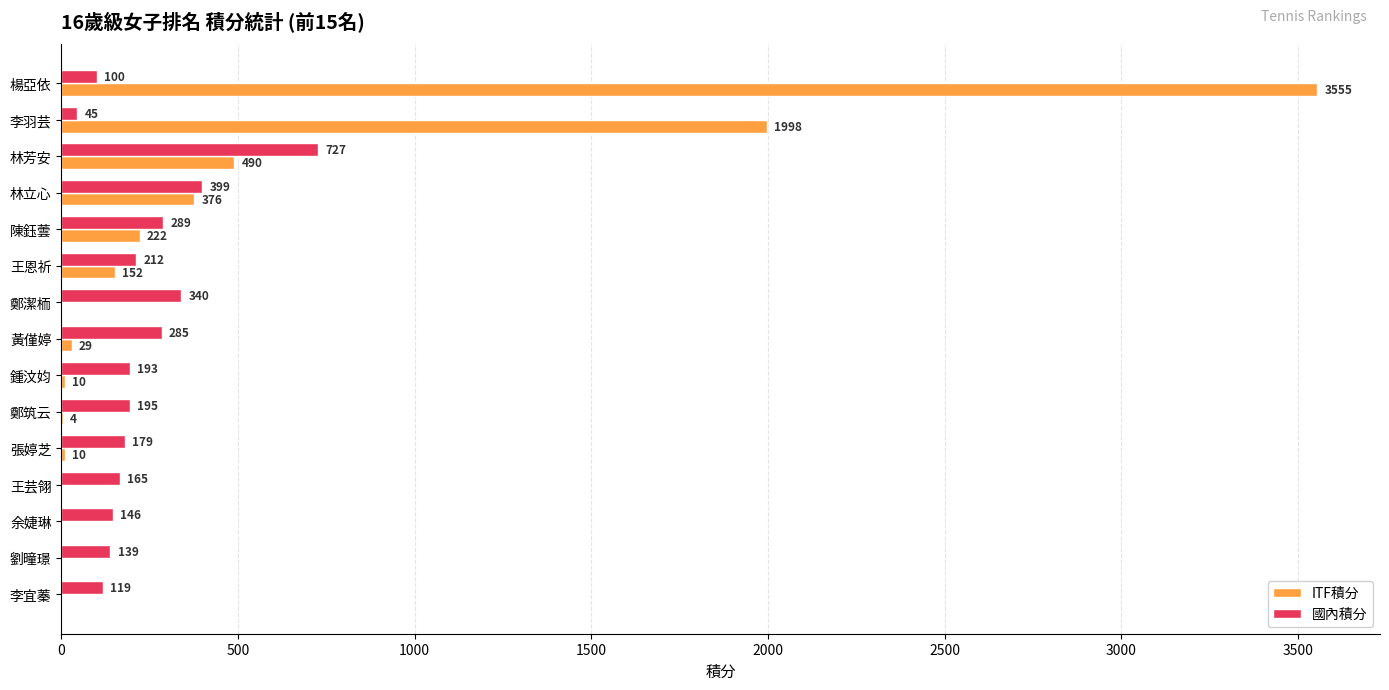

At which label is 國內積分 closest to 386?

林立心